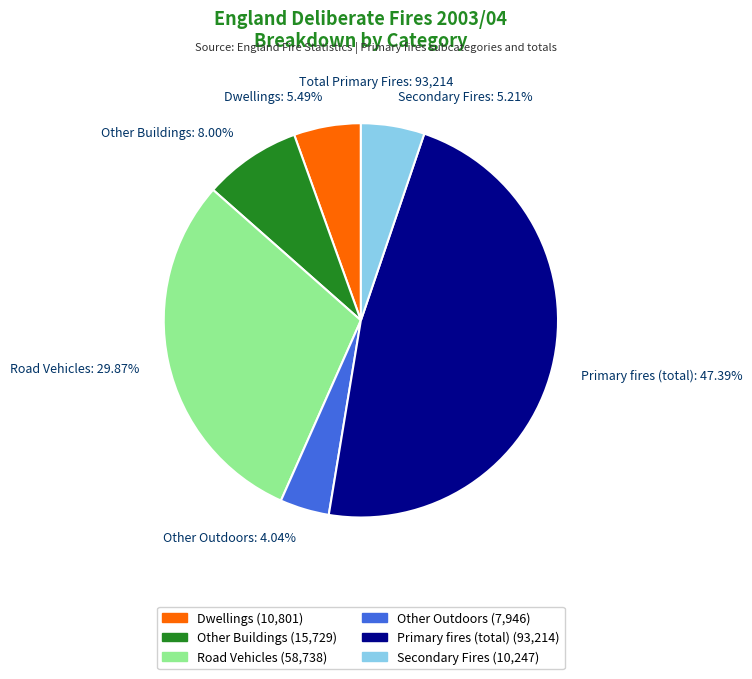

The Secondary Fires slice represents 1% of the pie. True or false?

False